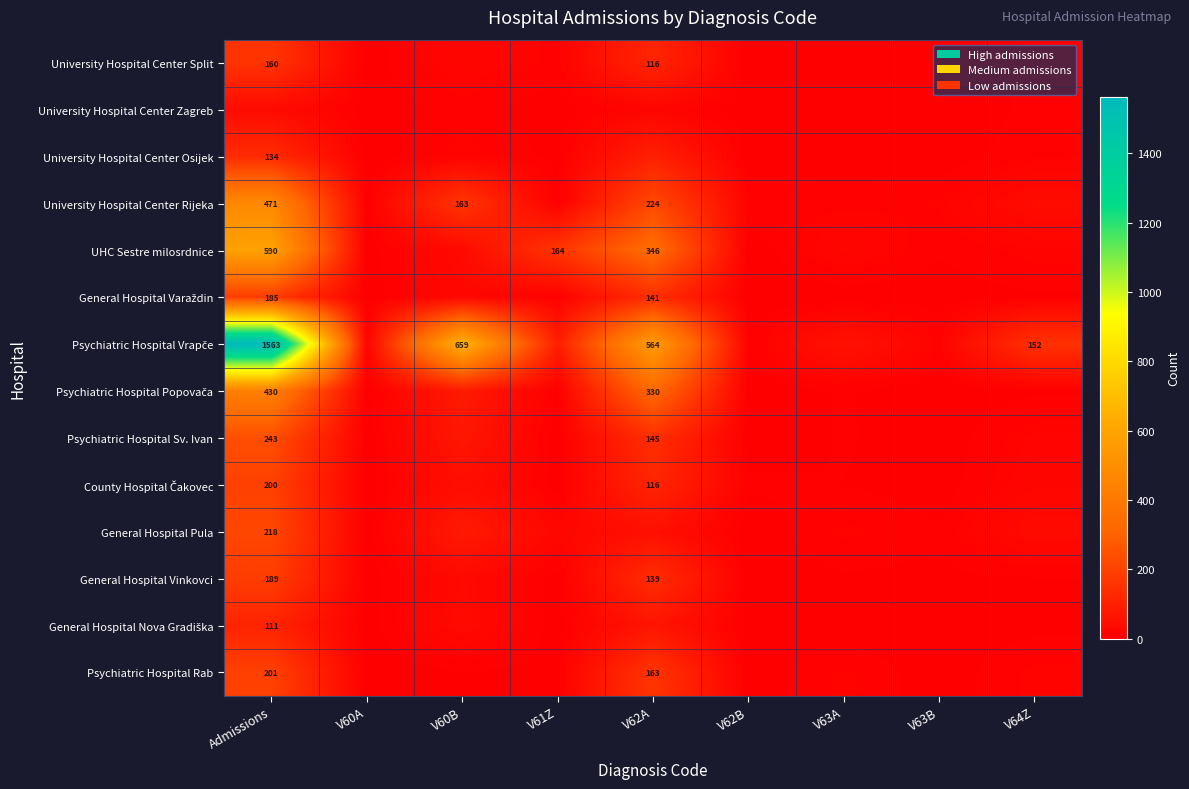

At V63A, list the series in order from smallest to largest.

University Hospital Center Zagreb, General Hospital Nova Gradiška, University Hospital Center Split, General Hospital Varaždin, University Hospital Center Osijek, General Hospital Vinkovci, County Hospital Čakovec, Psychiatric Hospital Popovača, Psychiatric Hospital Sv. Ivan, University Hospital Center Rijeka, General Hospital Pula, Psychiatric Hospital Rab, UHC Sestre milosrdnice, Psychiatric Hospital Vrapče